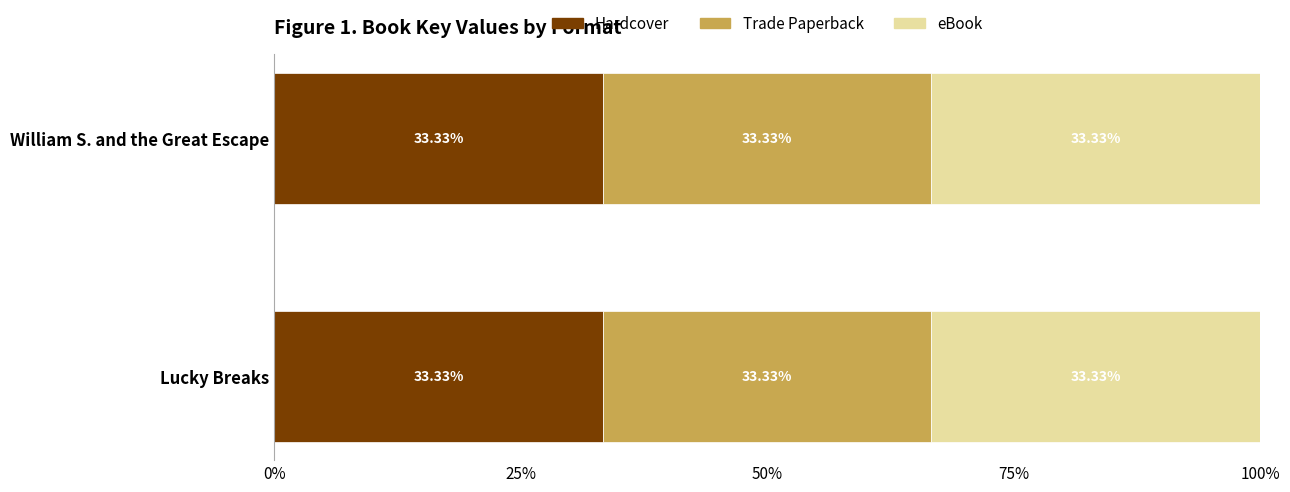

What position from the left is Lucky Breaks?

2